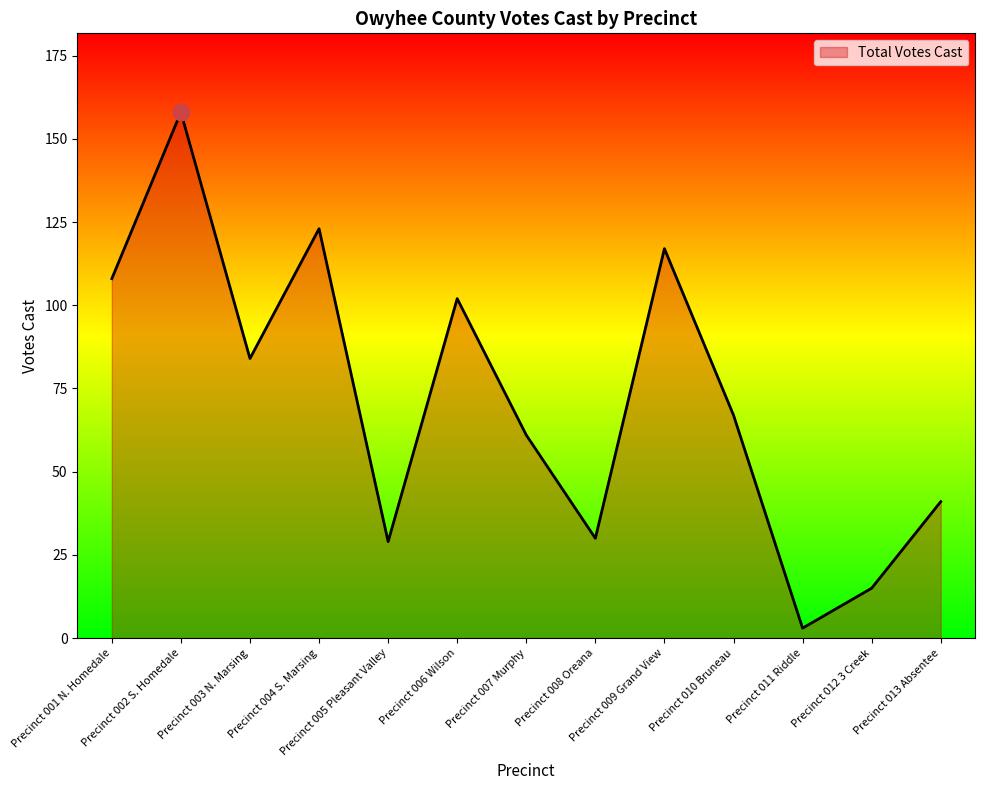

Which category has the highest value across all series?

Precinct 002 S. Homedale